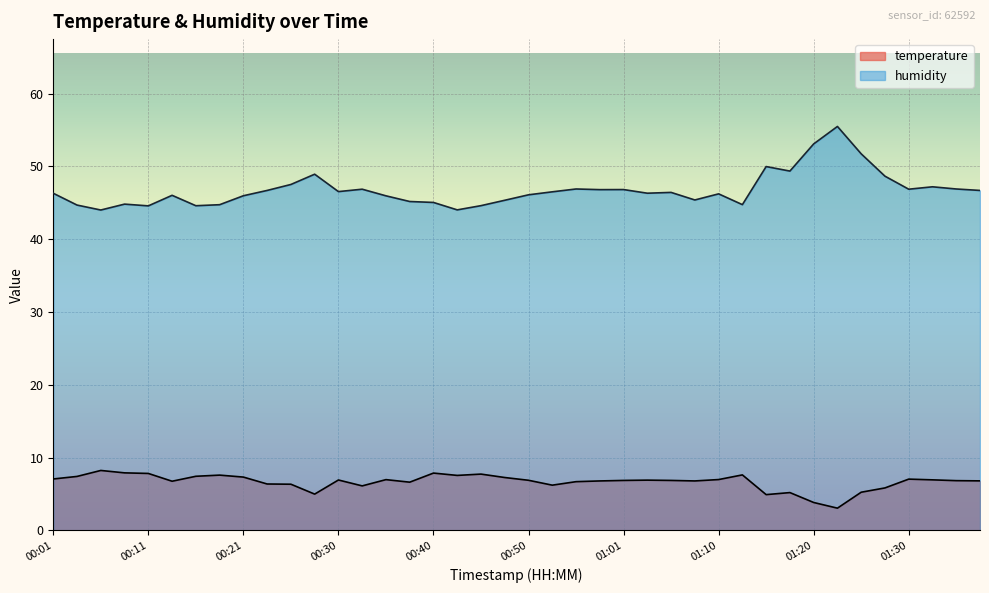

What is the total value across all series at 00:18?

52.4